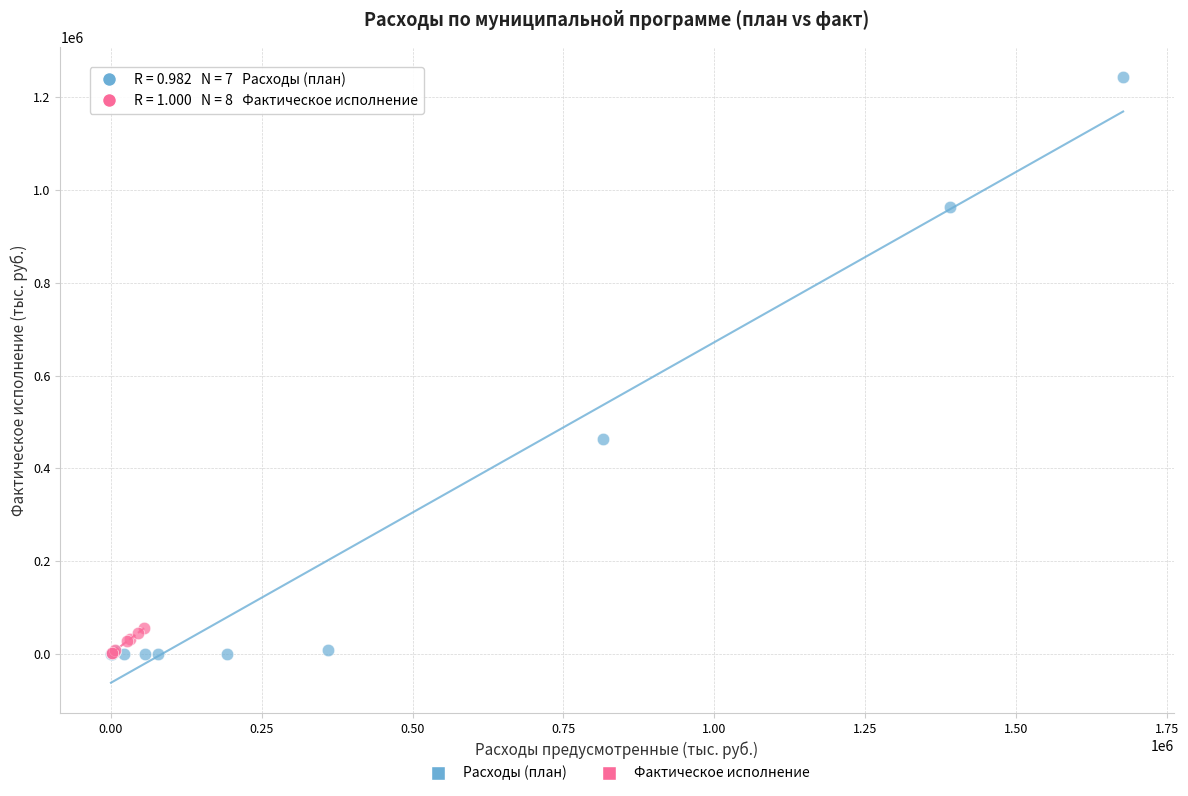

Which series has the largest Y range (max minus min)?

Расходы (план)